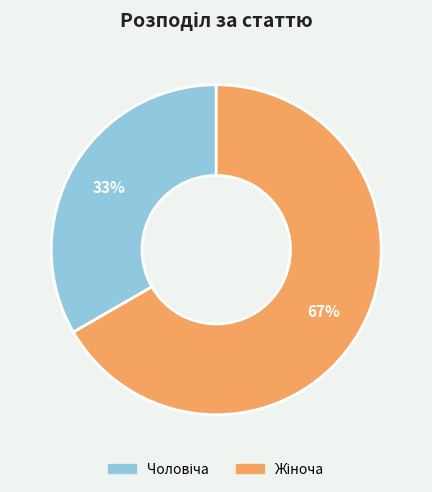

To the nearest percent, what is the average slice percentage?

50%